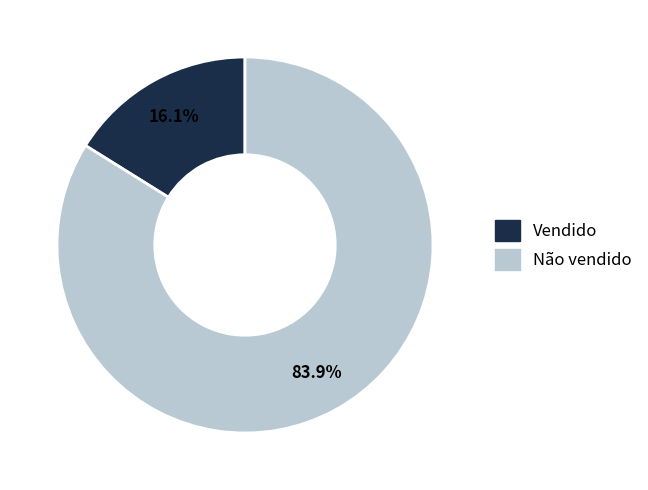

Which category has the biggest portion of the pie?

Não vendido